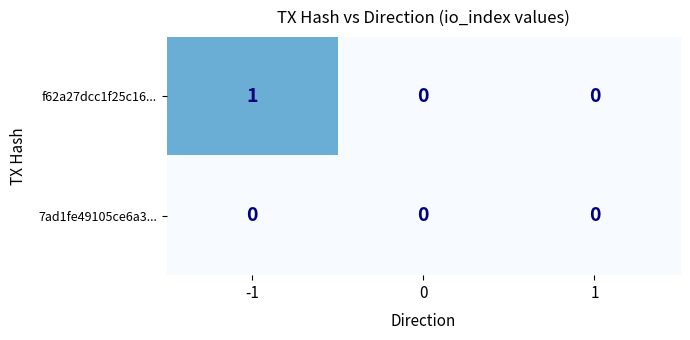

Which series has the widest spread of values?

f62a27dcc1f25c16...